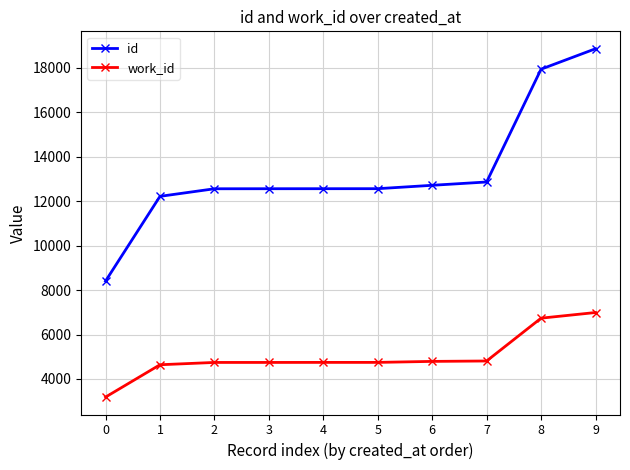

What is the highest value of the work_id series?

6989